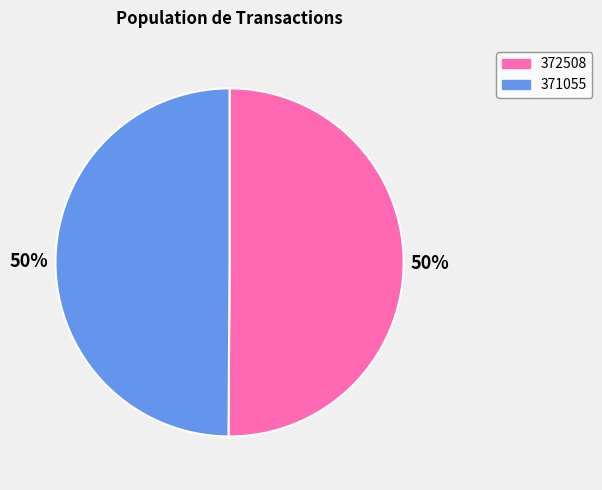

To the nearest percent, what percentage of the pie is 372508?

50%